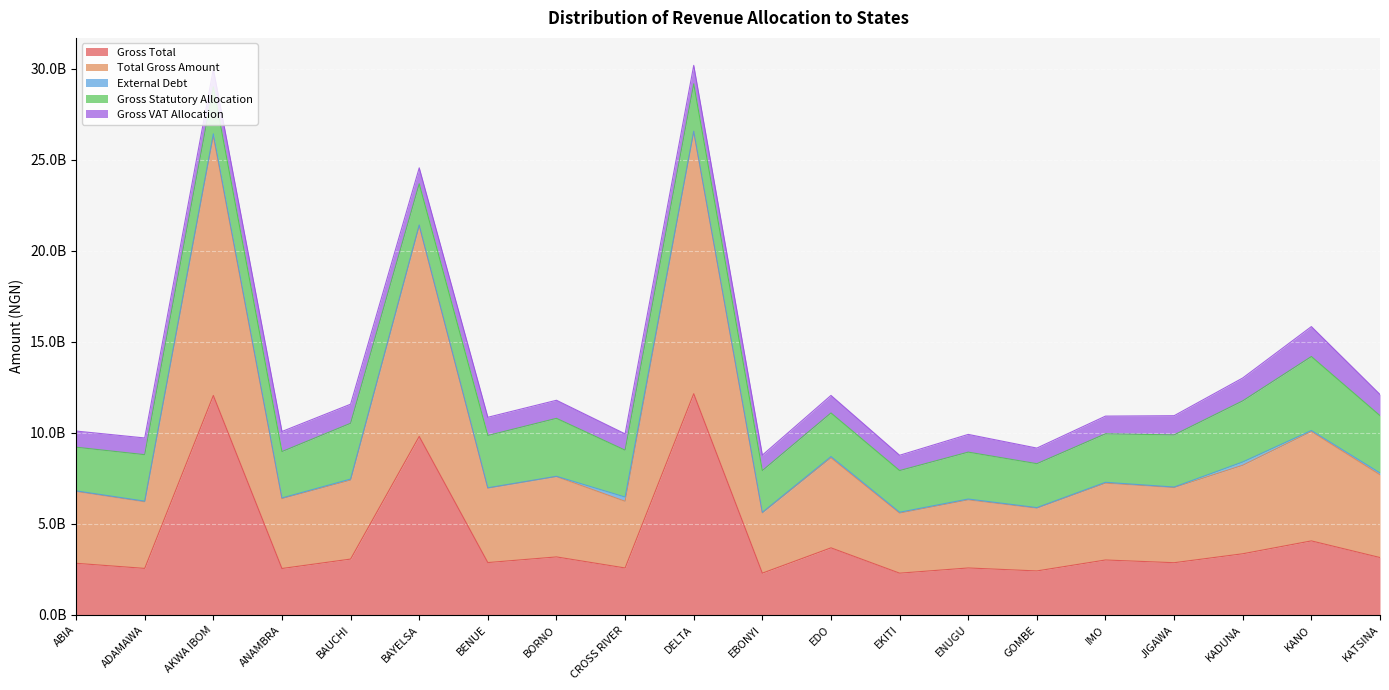

Which has a higher value, BAUCHI or CROSS RIVER?

BAUCHI